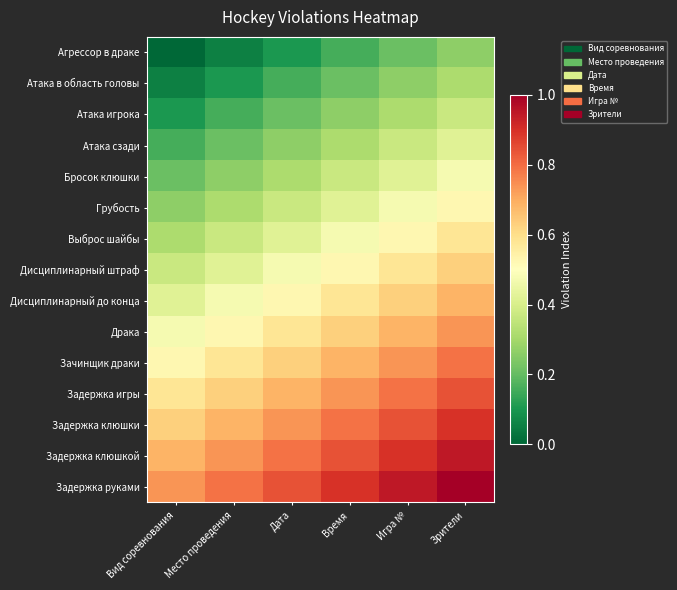

What is the total value across all series at Зрители?

9.5